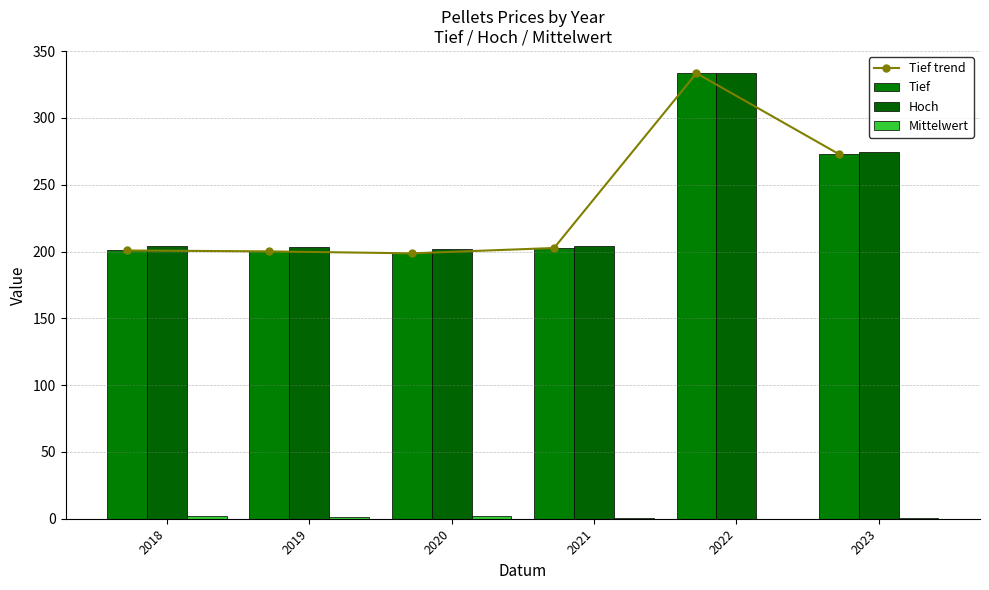

What is the difference between the maximum and second lowest values in the Mittelwert series?

1.1